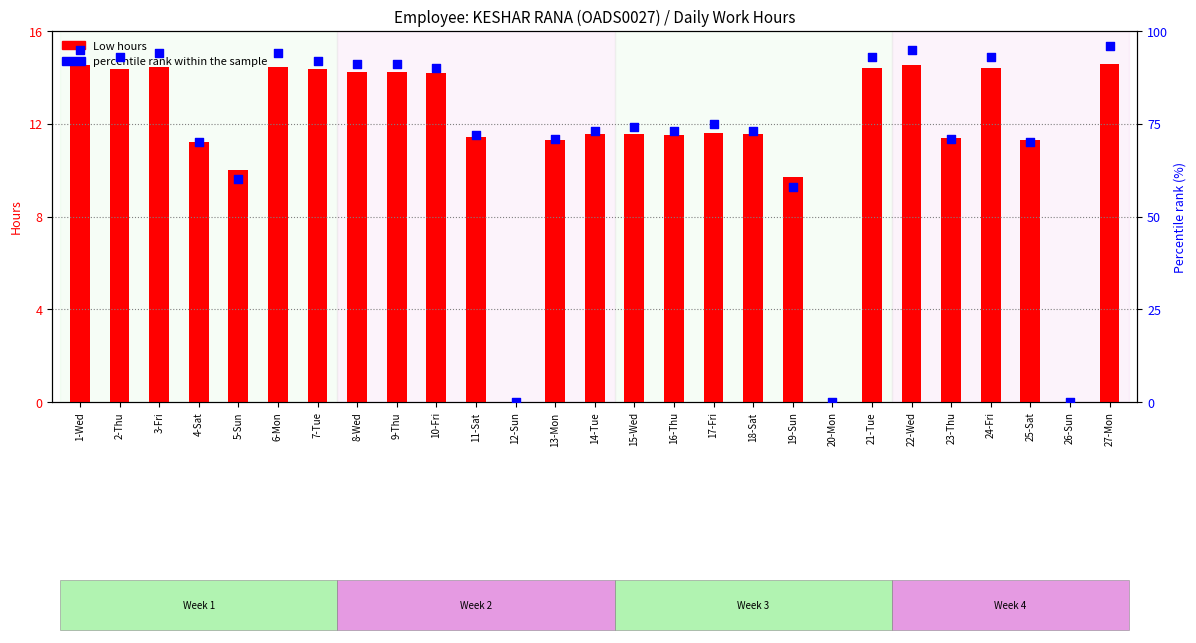

Which series has the widest spread of Y values?

percentile rank